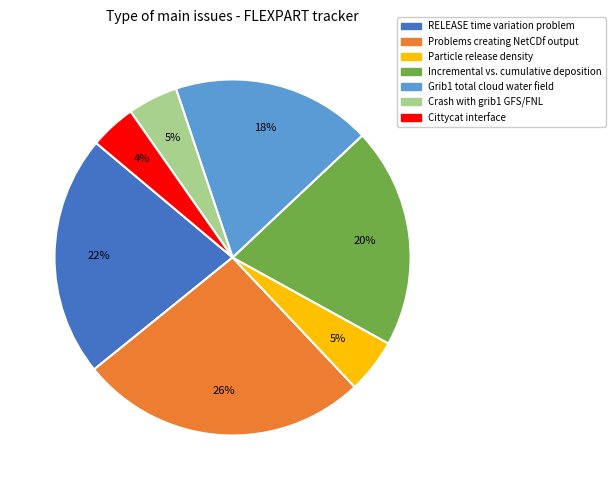

To the nearest percent, what is the difference between the Grib1 total cloud water field and RELEASE time variation problem slice percentages?

4%